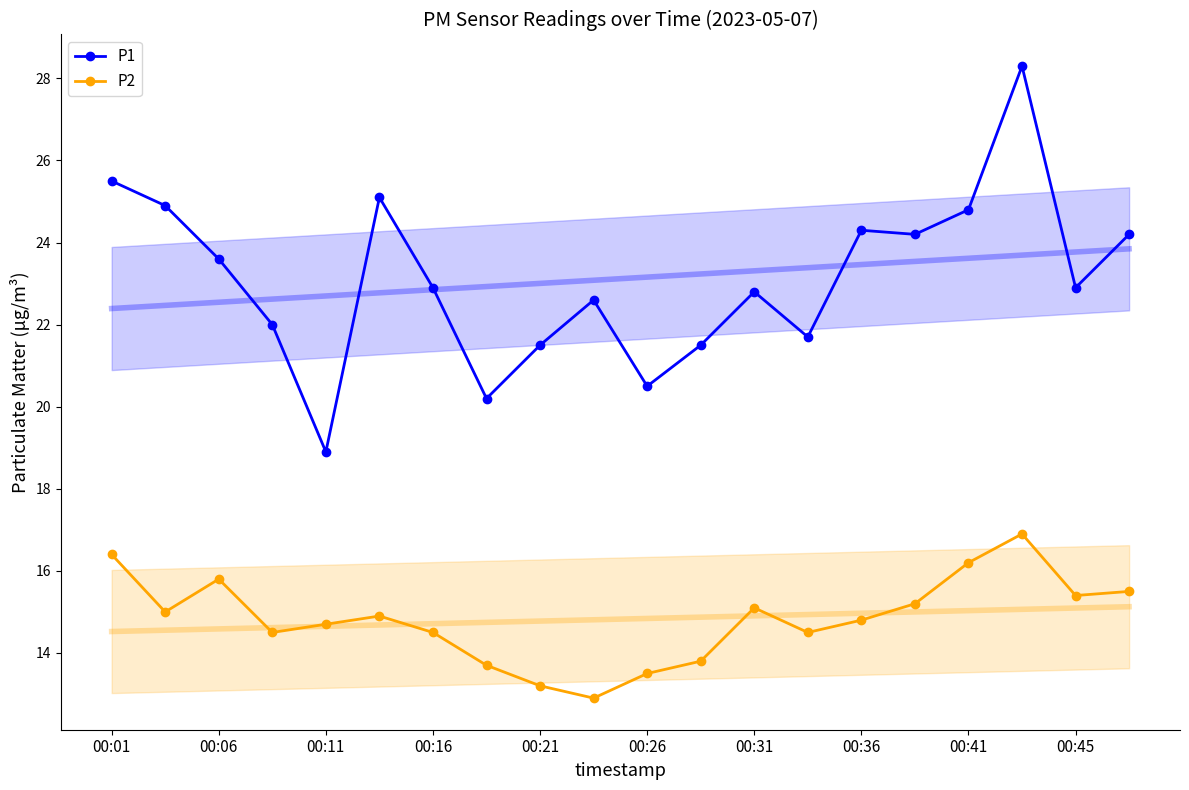

At which label does P1 first exceed 22?

00:01